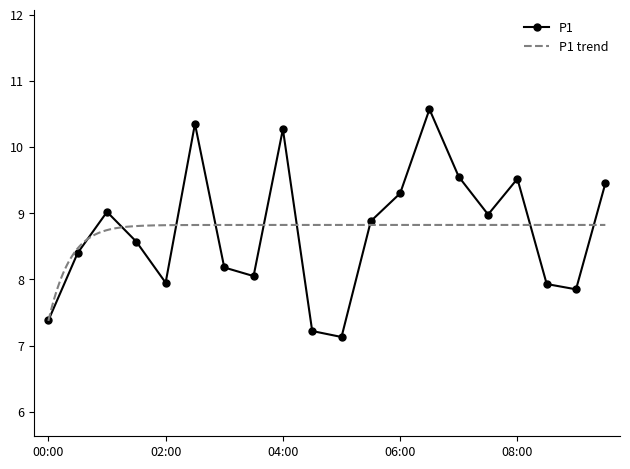

Reading left to right, what are all the values shown in this chart?

00:00=7.4	00:30=8.4	01:00=9.0	01:30=8.6	02:00=8.0	02:30=10.3	03:00=8.2	03:30=8.1	04:00=10.3	04:30=7.2	05:00=7.1	05:30=8.9	06:00=9.3	06:30=10.6	07:00=9.6	07:30=9.0	08:00=9.5	08:30=7.9	09:00=7.8	09:30=9.4